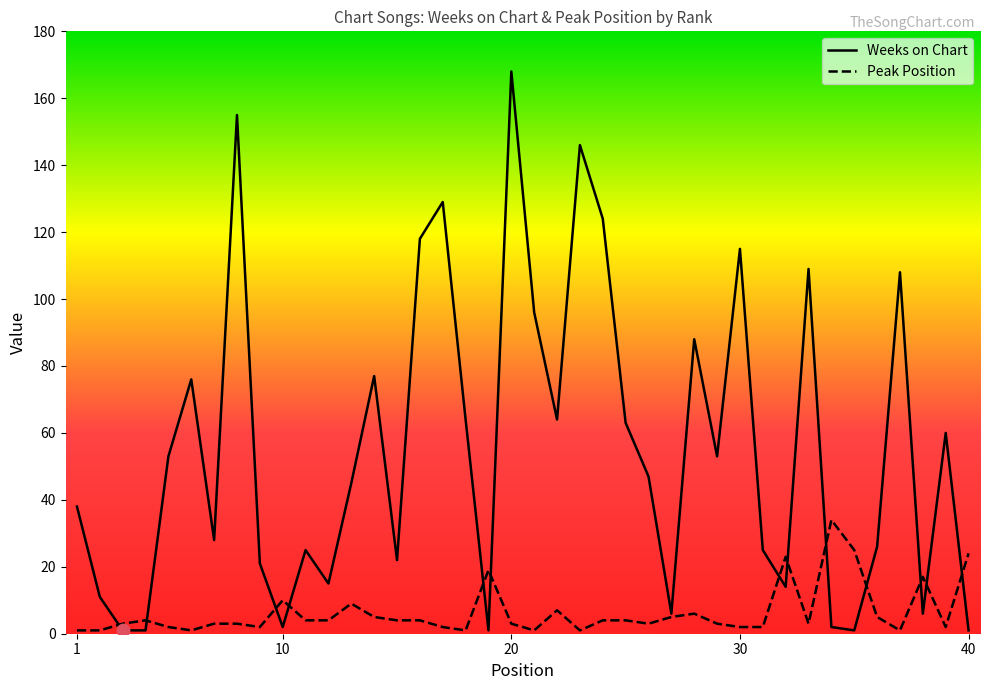

What is the minimum value for Weeks on Chart?

1